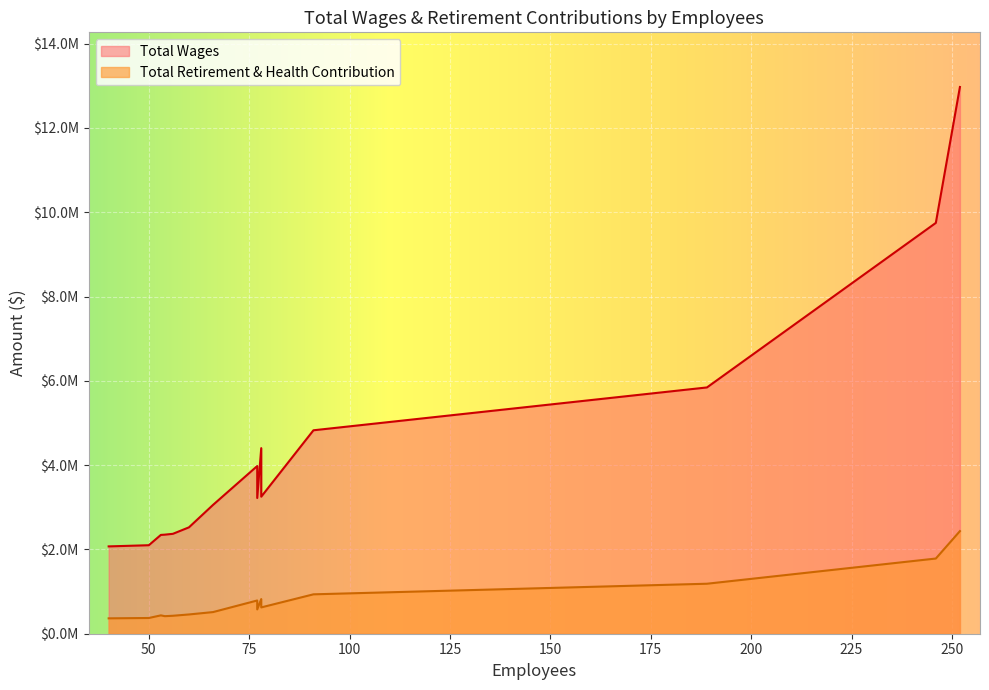

What is the average value of the Total Retirement & Health Contribution series?

809210